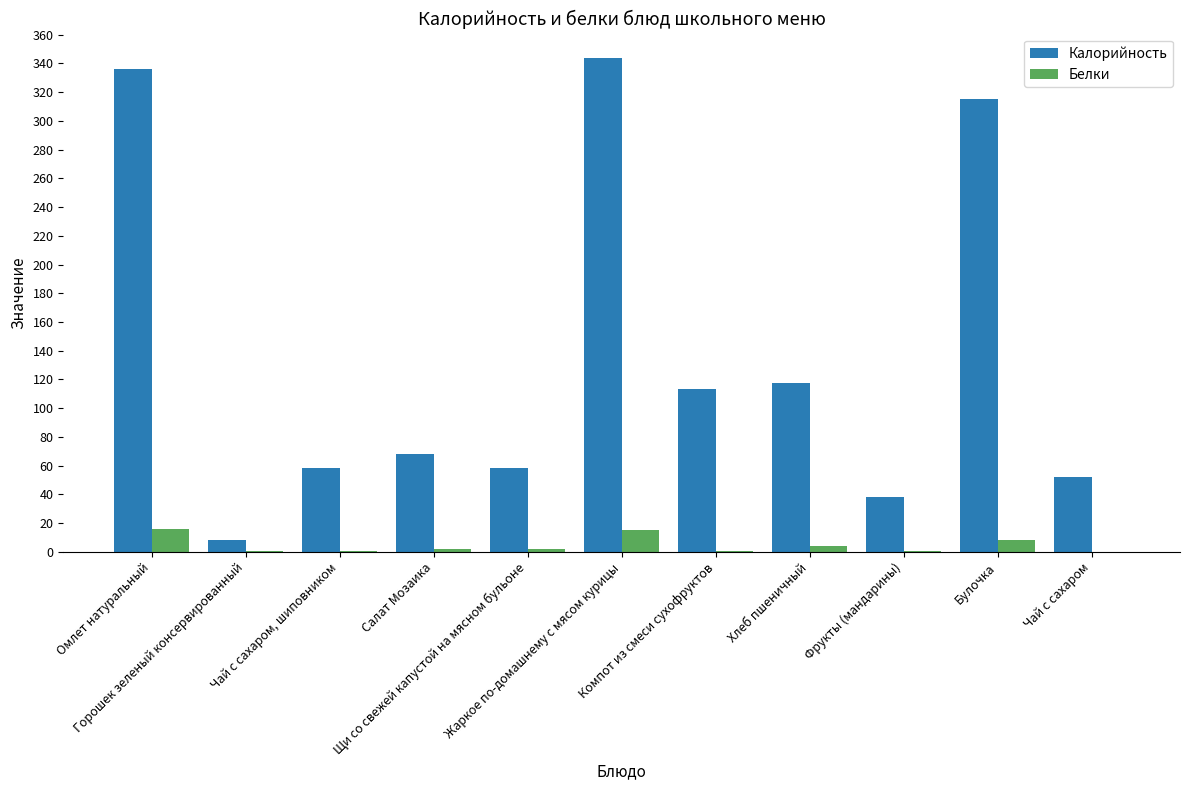

Which series has the largest total across all categories?

Калорийность